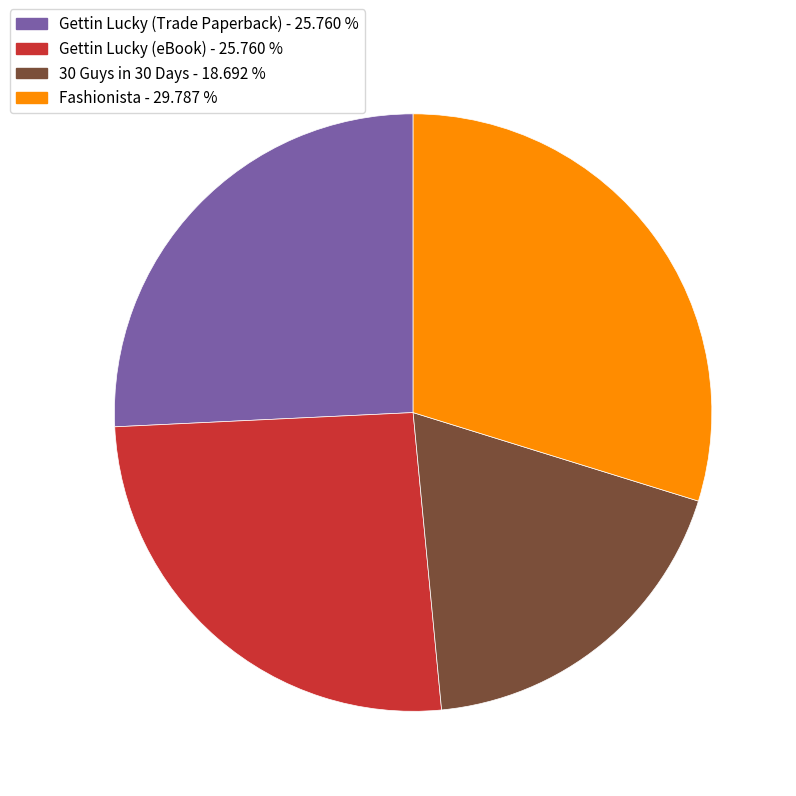

Do Gettin Lucky (Trade Paperback) and Fashionista together represent more than half of the pie?

Yes